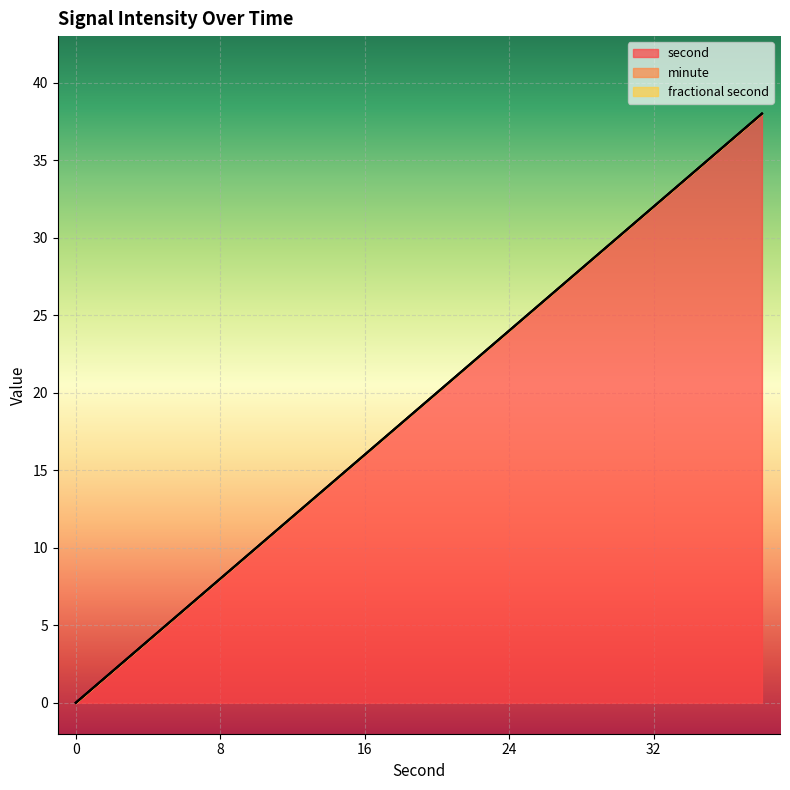

How many lines are shown in the chart?

3